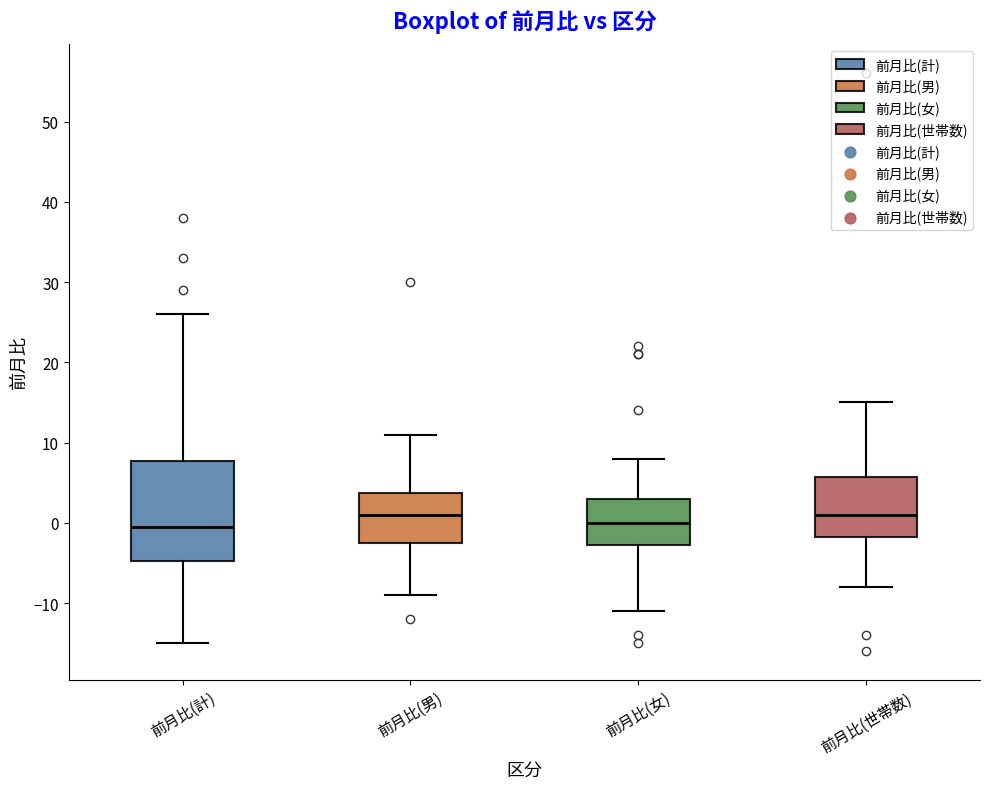

Reading left to right, transcribe this box plot: for each box, give where its median line is, the range the box spans, and where its two whiskers end, as read against the y-axis. The values are not printed on the chart, so give them approximately, as read against the axis.

前月比(計): median 0, box -5 to 8, whiskers -15 to 26
前月比(男): median 1, box -2 to 4, whiskers -9 to 11
前月比(女): median 0, box -3 to 3, whiskers -11 to 8
前月比(世帯数): median 1, box -2 to 6, whiskers -8 to 15